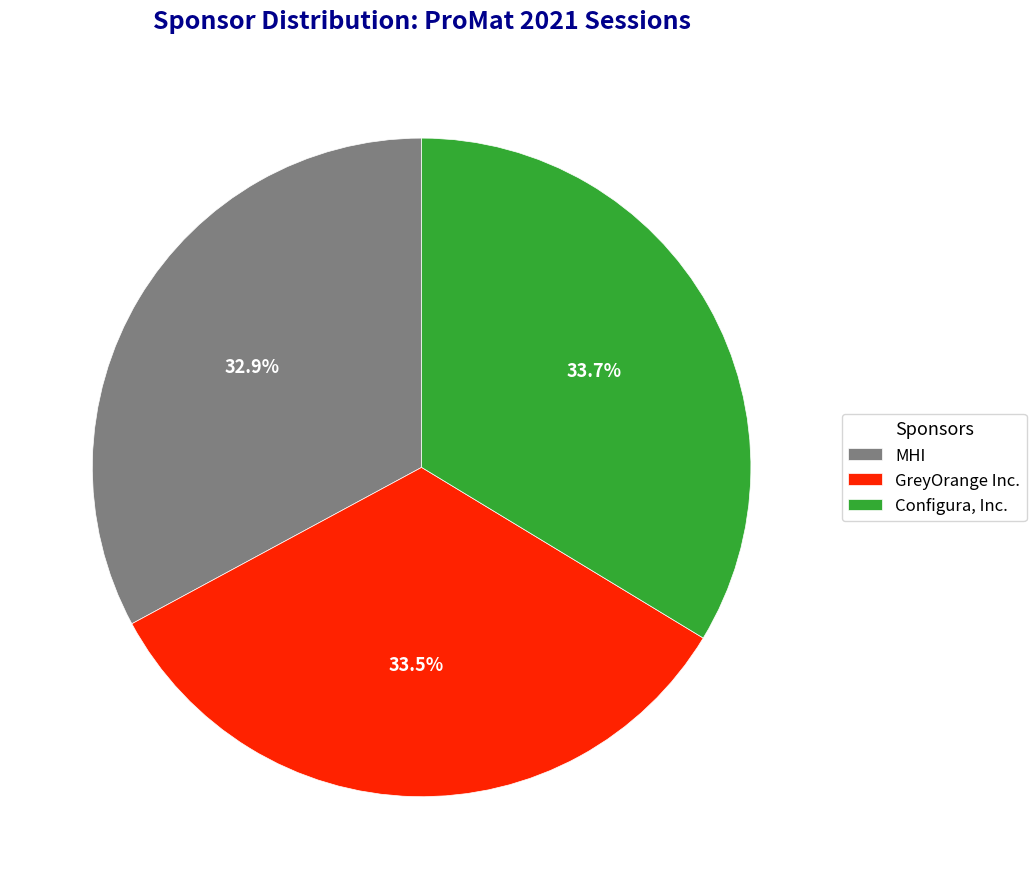

What is the total percentage of Configura, Inc. and GreyOrange Inc.?

67.1%